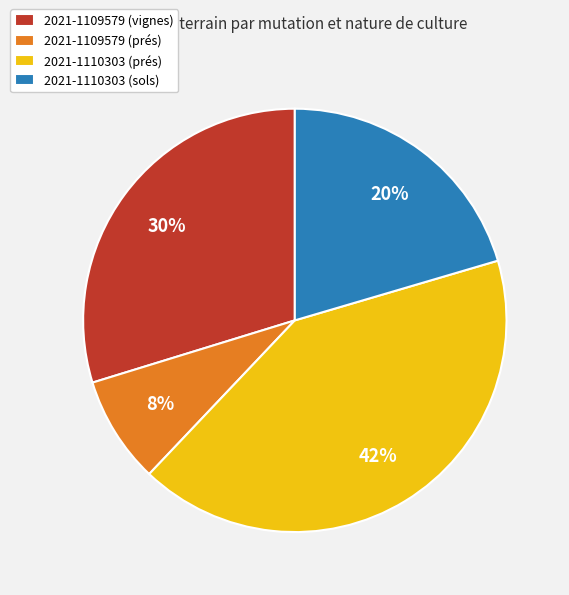

Does 2021-1109579 (prés) account for over 50% of the chart?

No